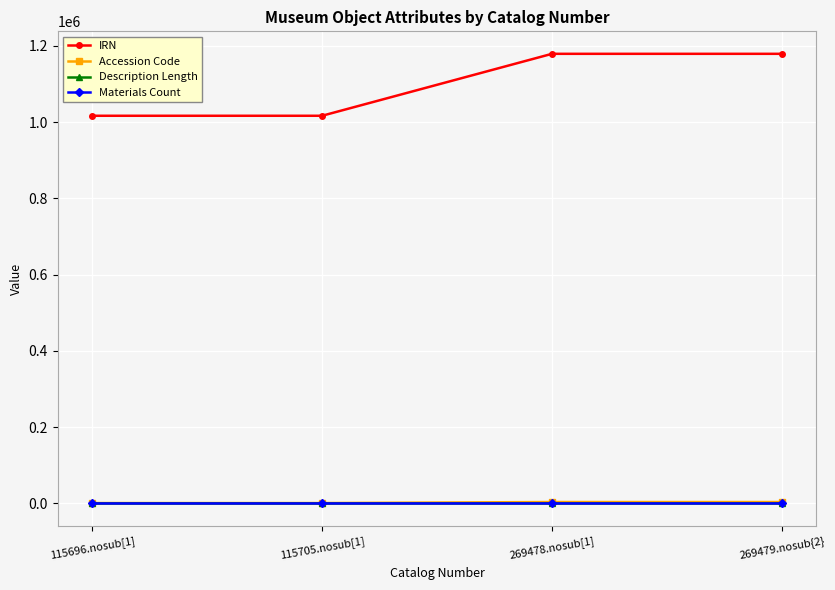

True or false: Description Length has more than 1 interior local peaks.

False